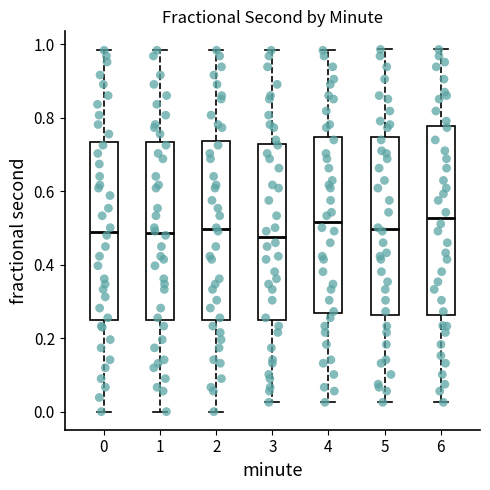

Reading left to right, read every box against the y-axis: the position of its median line, the range the box covers, and the ends of its whiskers. The values are not printed on the chart, so give them approximately, as read against the axis.

0: median 0.50, box 0.24 to 0.74, whiskers 0.00 to 0.98
1: median 0.48, box 0.24 to 0.74, whiskers 0.00 to 0.98
2: median 0.50, box 0.24 to 0.74, whiskers 0.00 to 0.98
3: median 0.48, box 0.24 to 0.72, whiskers 0.02 to 0.98
4: median 0.52, box 0.26 to 0.74, whiskers 0.02 to 0.98
5: median 0.50, box 0.26 to 0.74, whiskers 0.02 to 0.98
6: median 0.52, box 0.26 to 0.78, whiskers 0.02 to 0.98